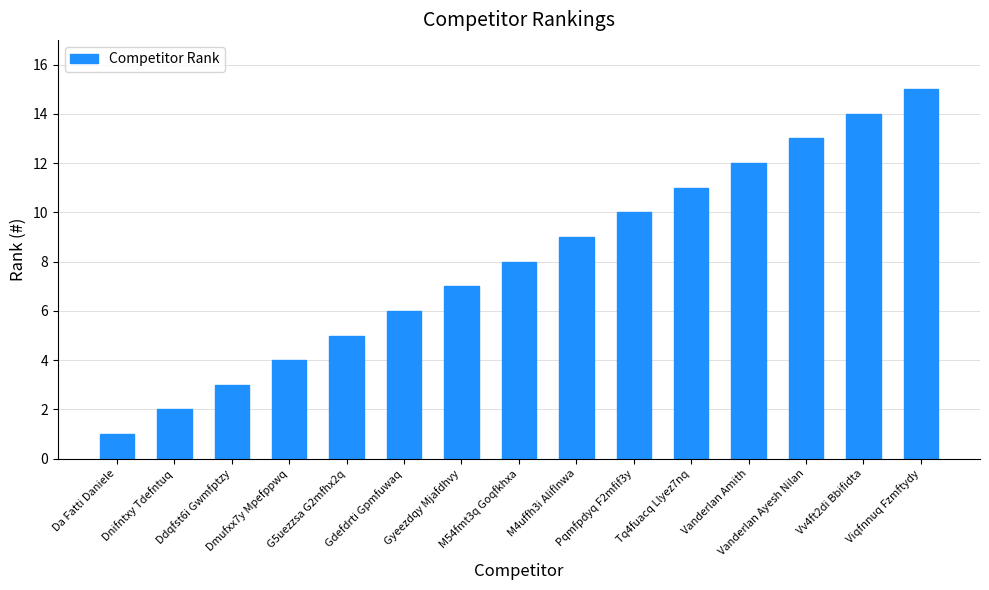

Reading right to left, extract all data points from this chart.

15	14	13	12	11	10	9	8	7	6	5	4	3	2	1